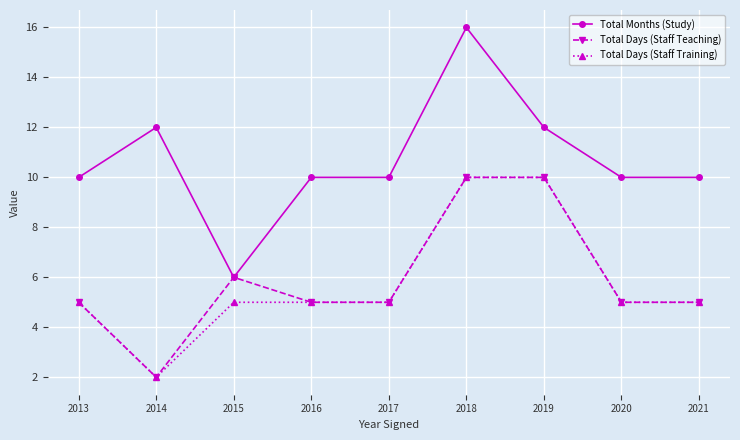

How many lines are shown in the chart?

3